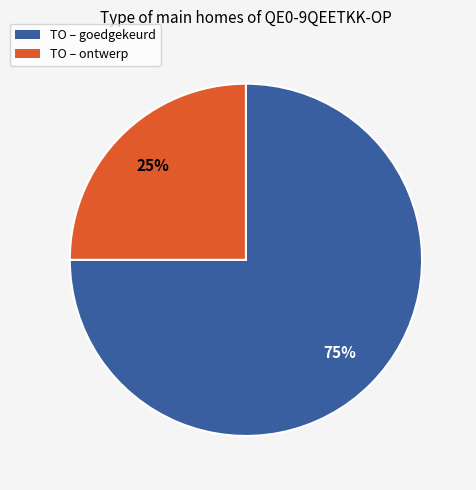

How many slices are in this pie chart?

2